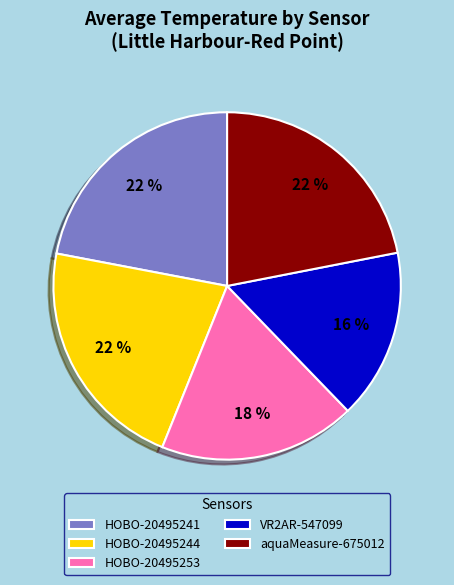

To the nearest percent, what is the difference between the HOBO-20495244 and HOBO-20495253 slice percentages?

4%